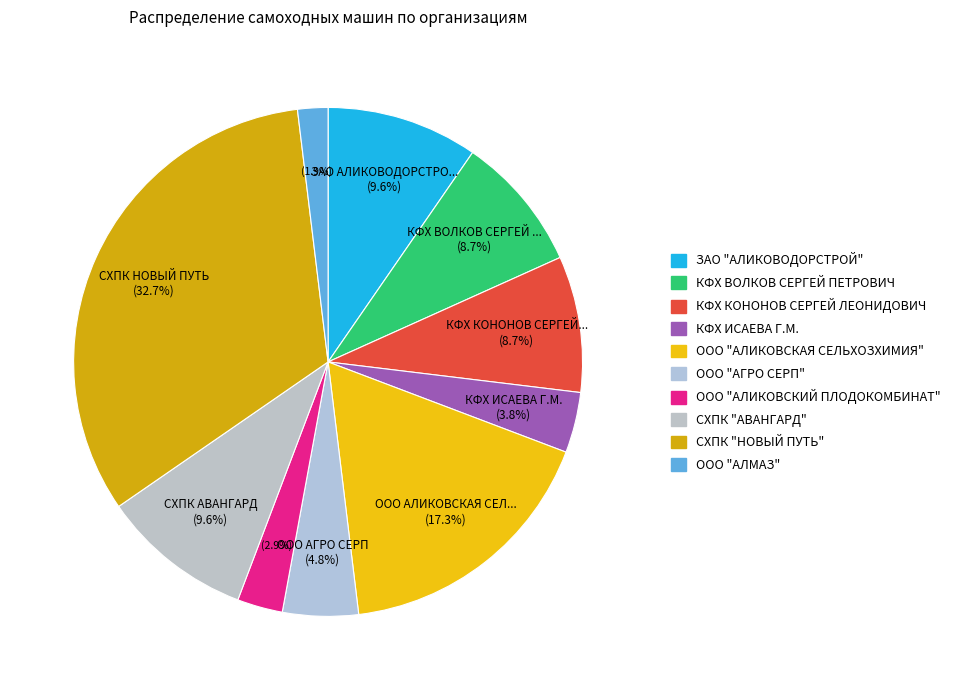

Is there any slice that represents more than half of the pie?

No